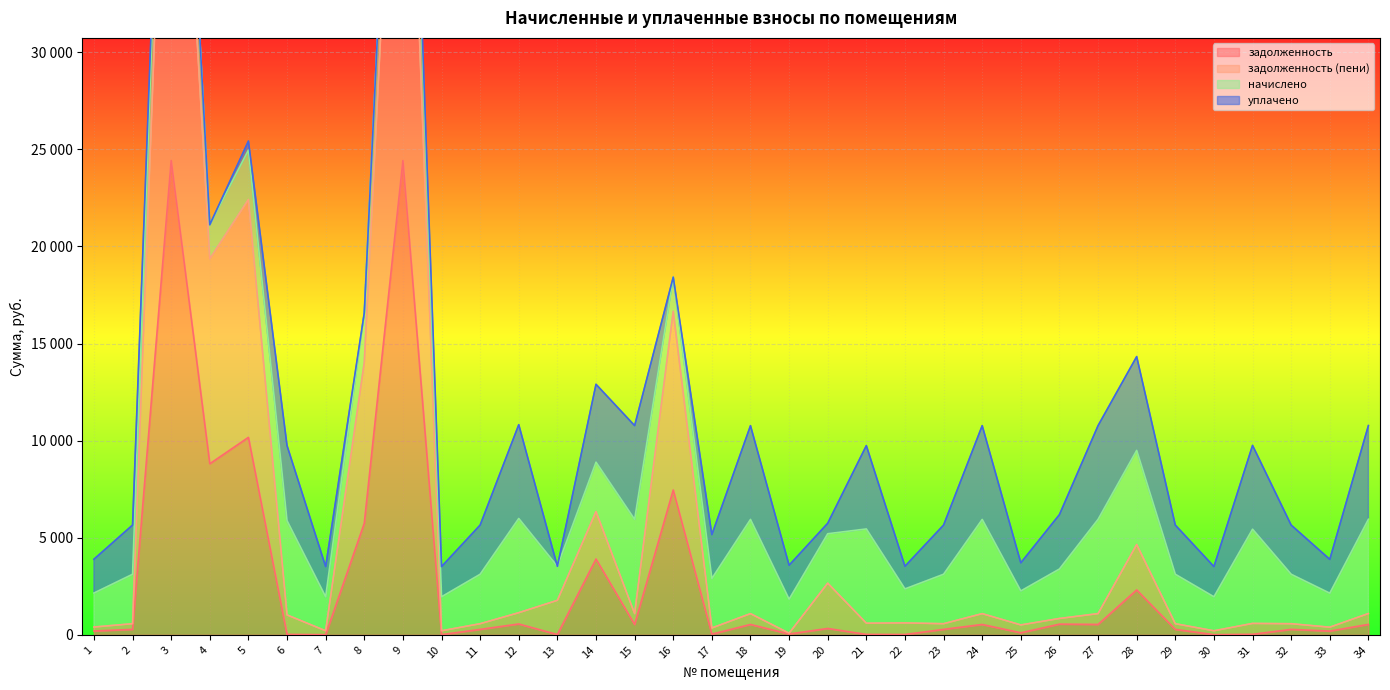

Where is задолженность (пени) nearest to the value 26889?

5